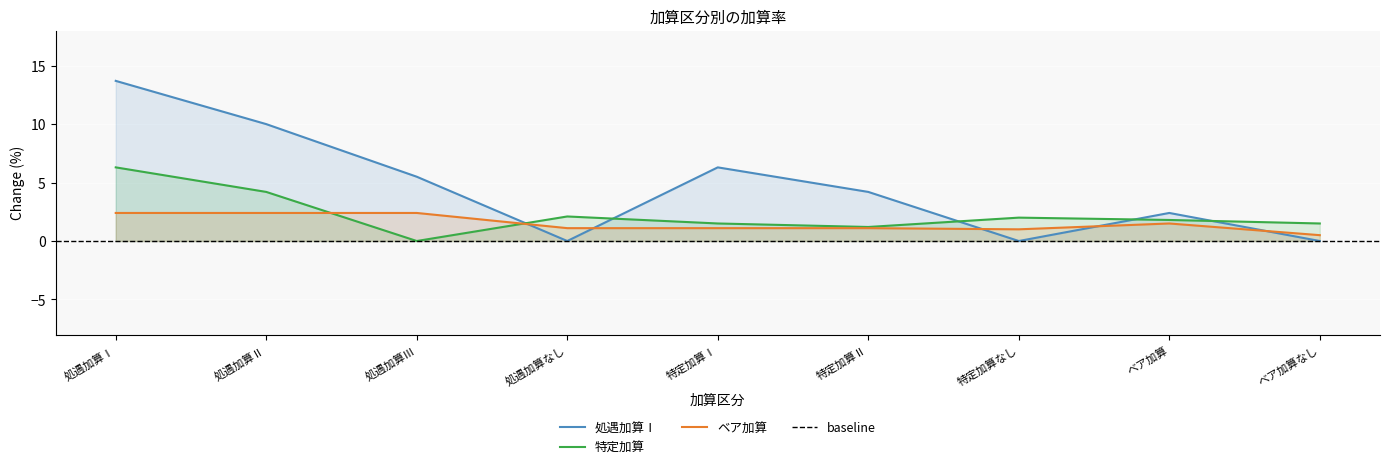

What is the total value across all series at 処遇加算Ⅰ?

22.4